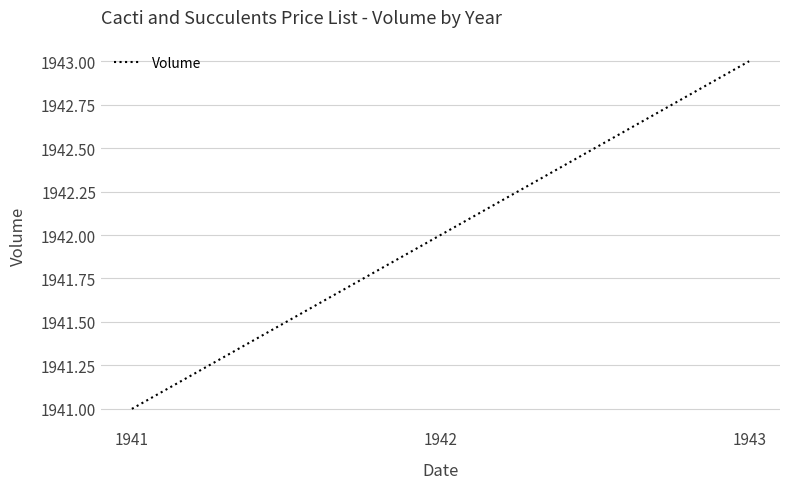

Between 1941 and 1942, which is larger?

1942